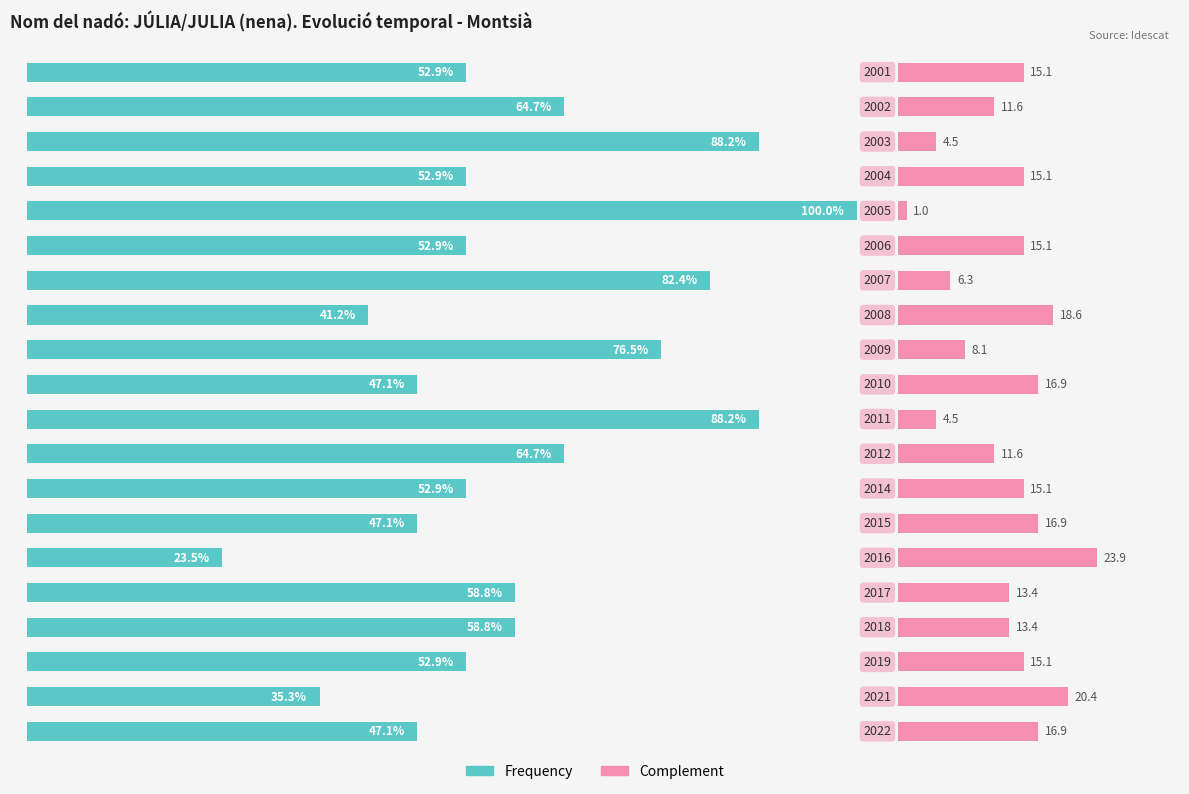

Is the value of Complement at 3 greater than the value of Frequency at 4?

No